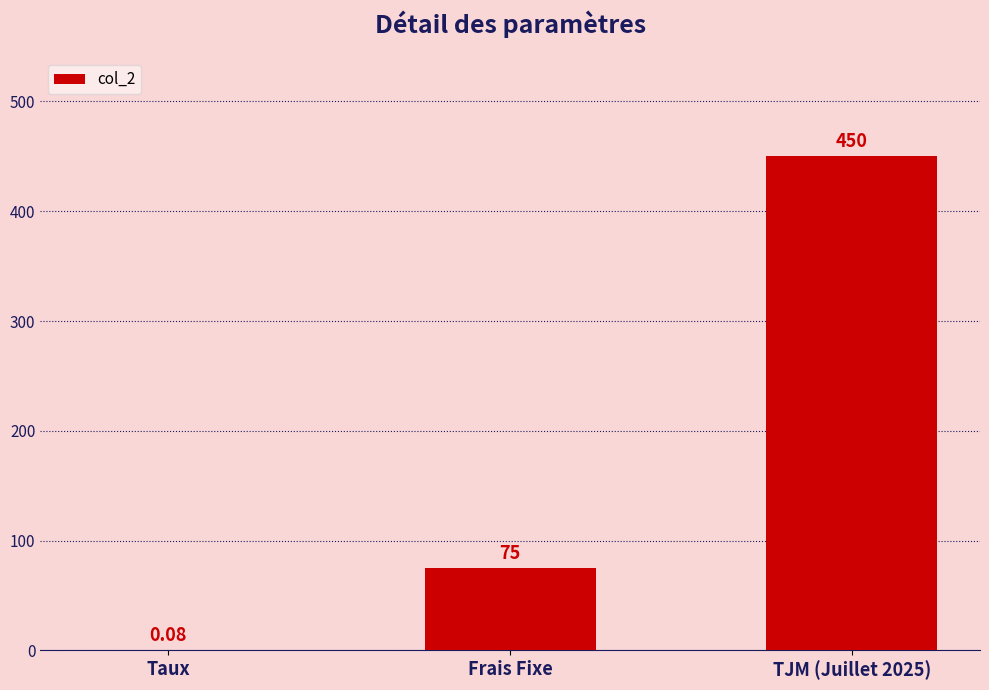

Count the number of categories in the chart.

3